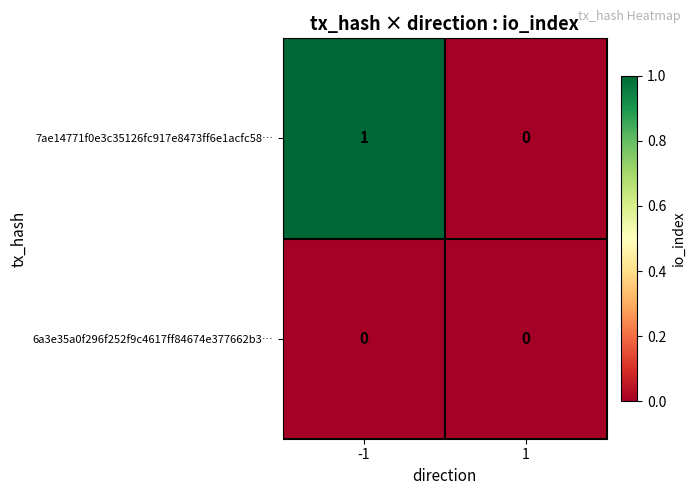

Which series has the widest spread of values?

7ae14771f0e3c35126fc917e8473ff6e1acfc58…